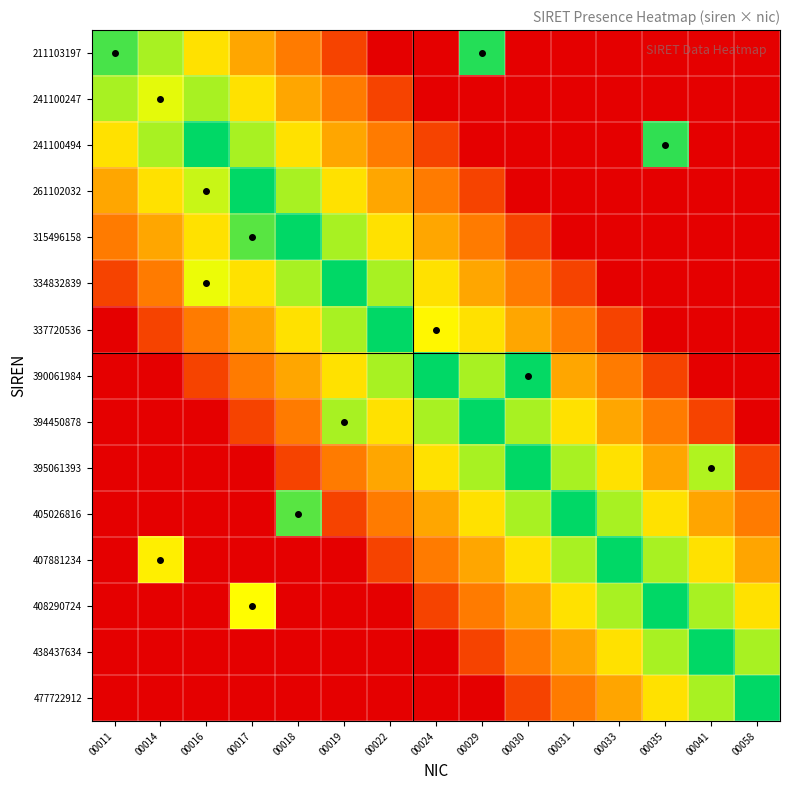

At how many categories does at least one series exceed 0?

15